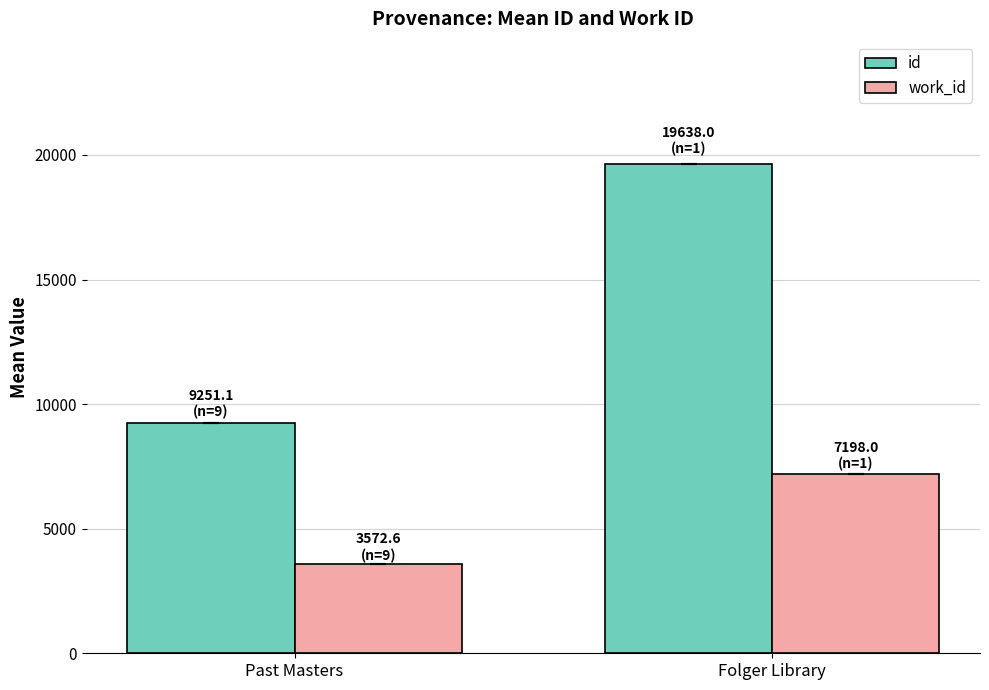

What is the maximum value for work_id?

7198.0